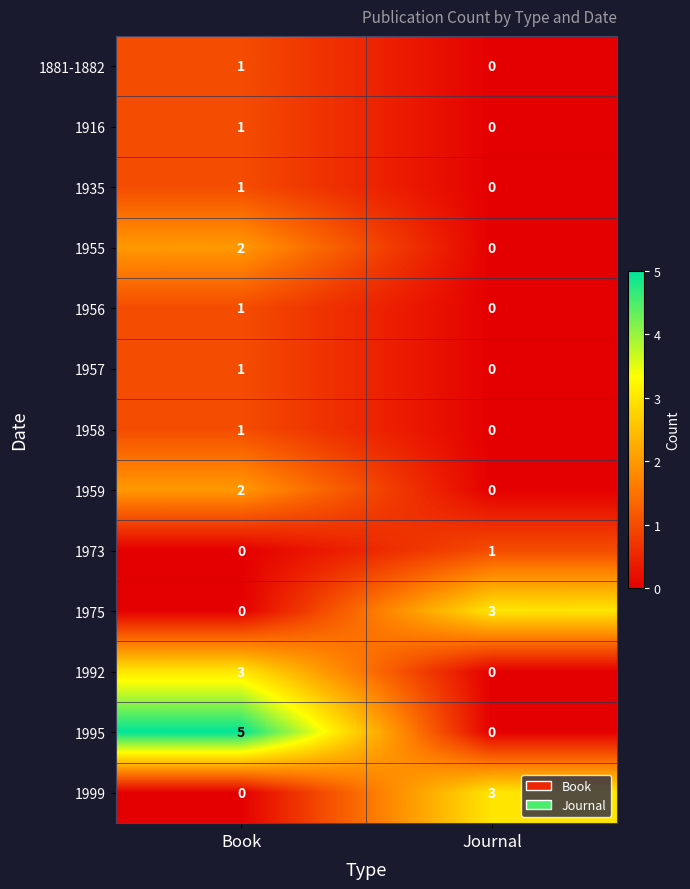

How many values in 1999 are above zero?

1